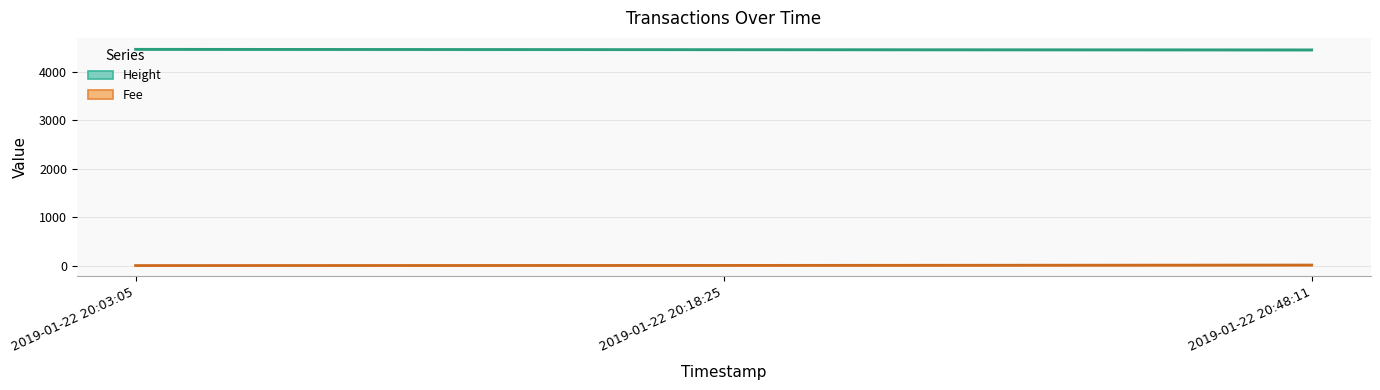

At 2019-01-22 20:48:11, list the series in order from smallest to largest.

Fee, Height